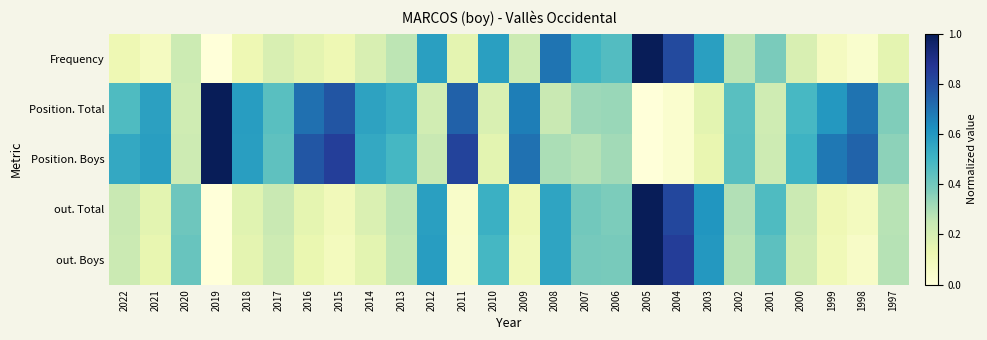

Which series has the widest spread of values?

Frequency